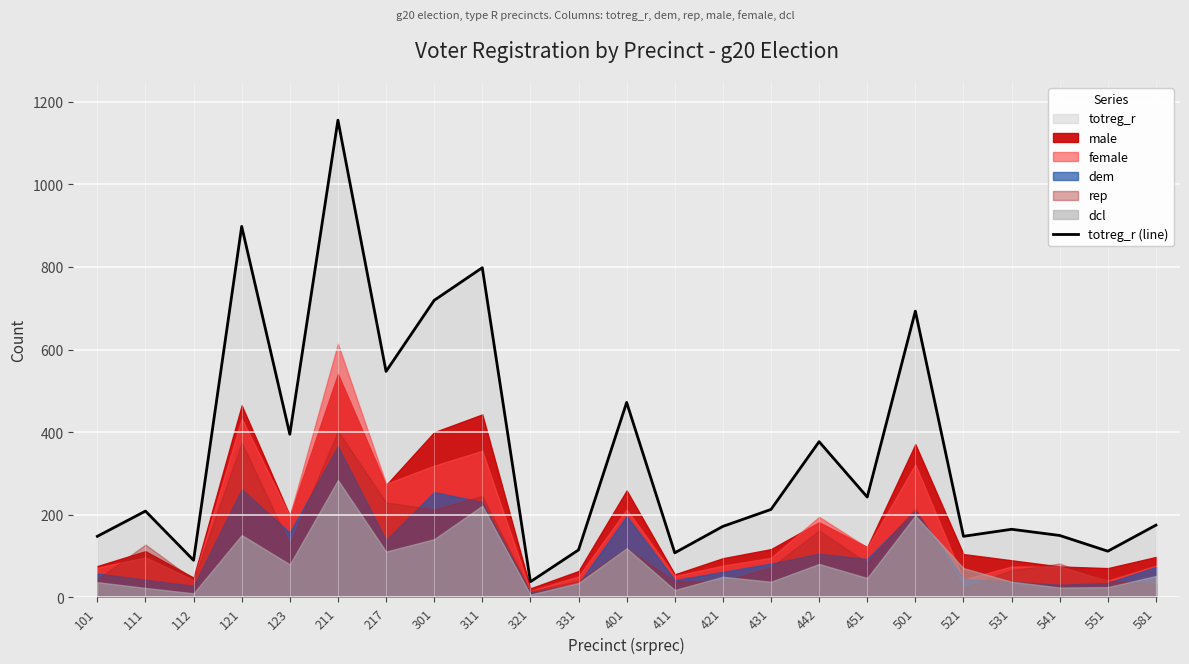

What is the change in value from 123 to 431?

-182